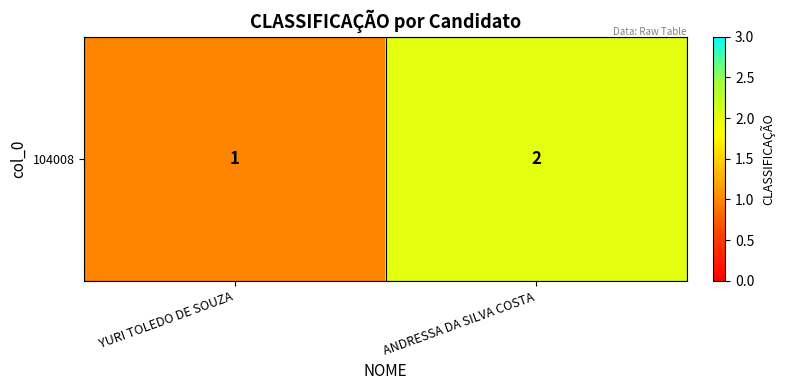

True or false: the data shows 1 at ANDRESSA DA SILVA COSTA.

False